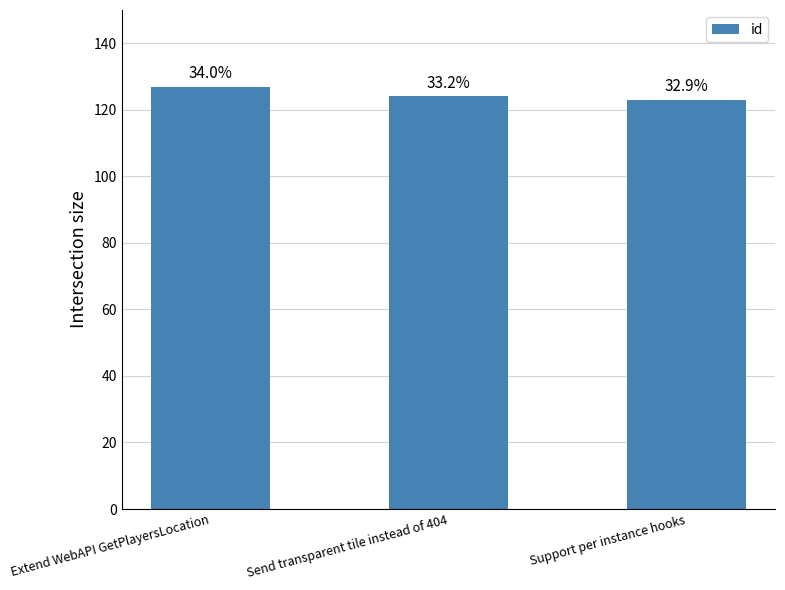

What is the change in value from Send transparent tile instead of 404 to Support per instance hooks?

-1